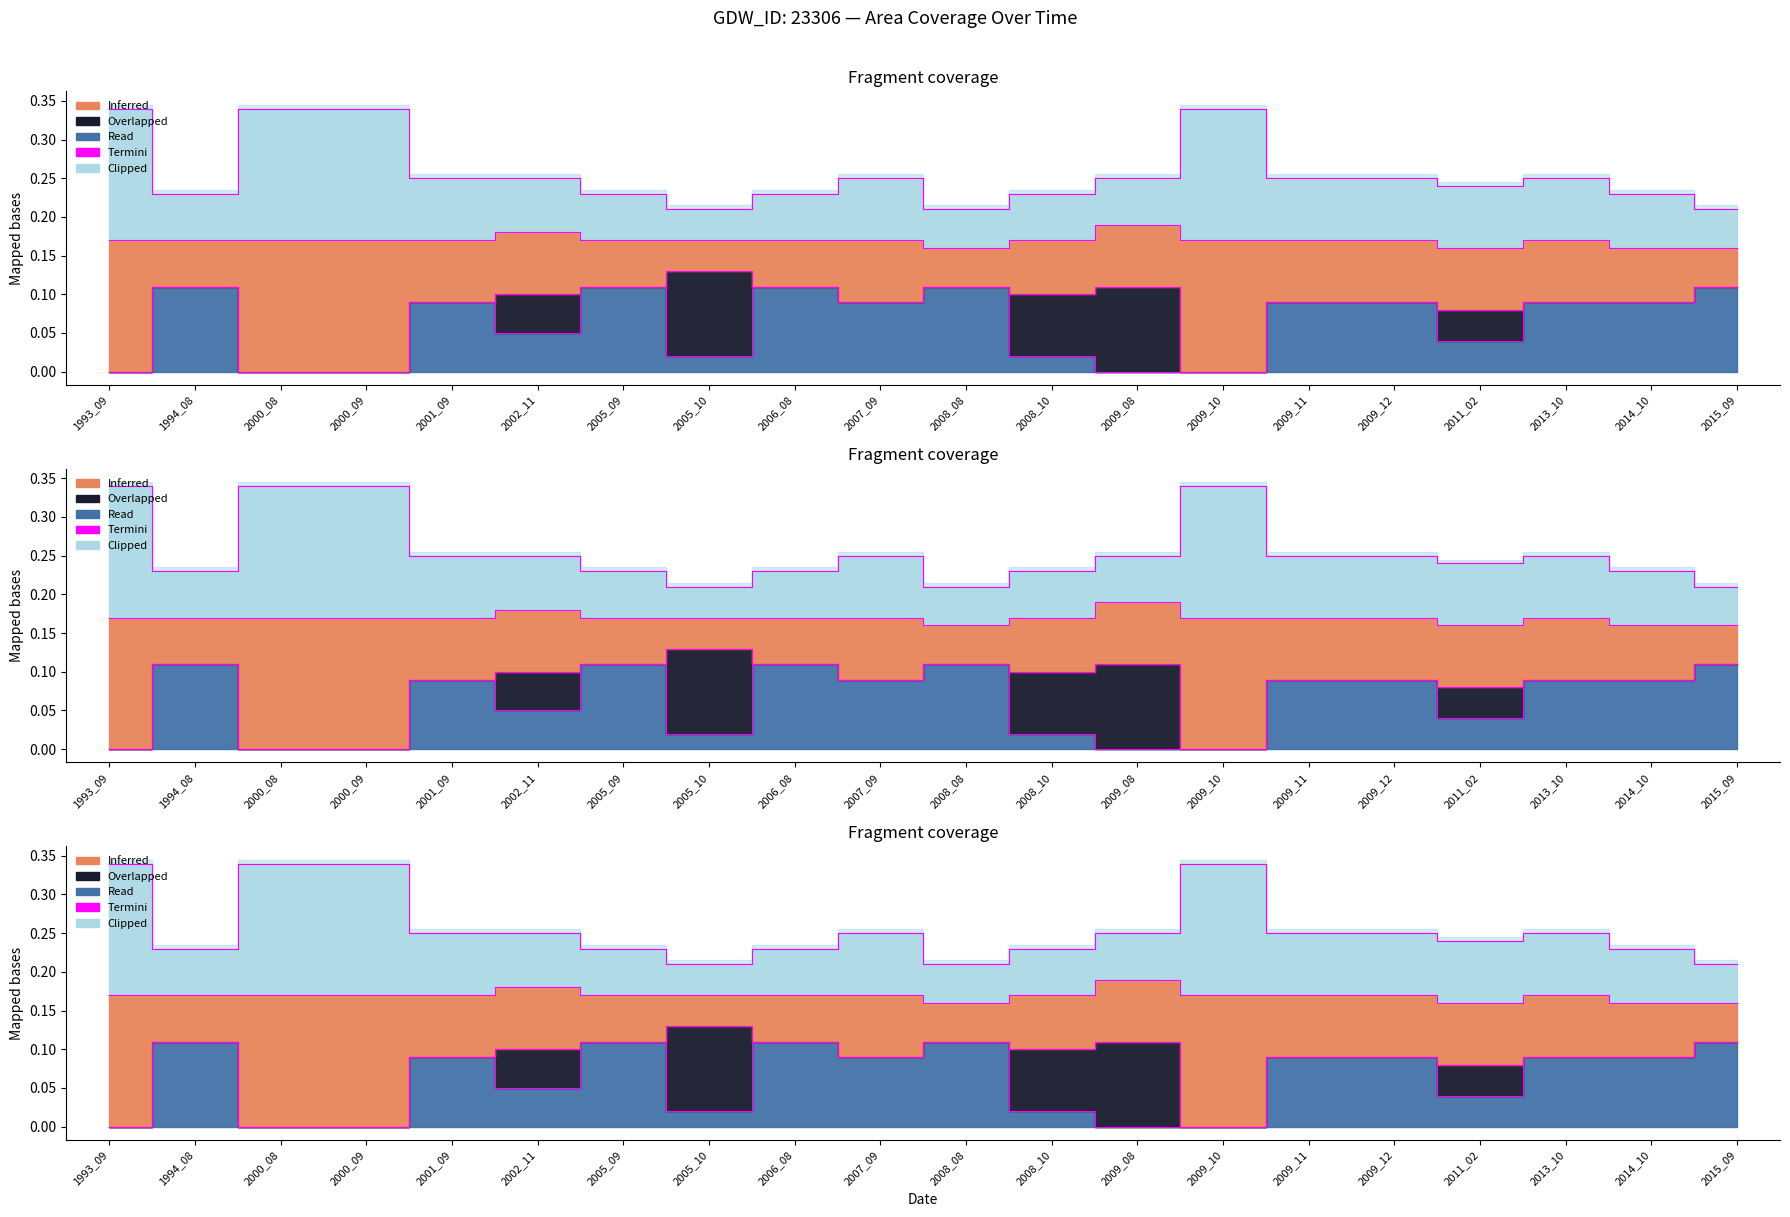

True or false: origlandArea and origWaterArea intersect in this chart.

False